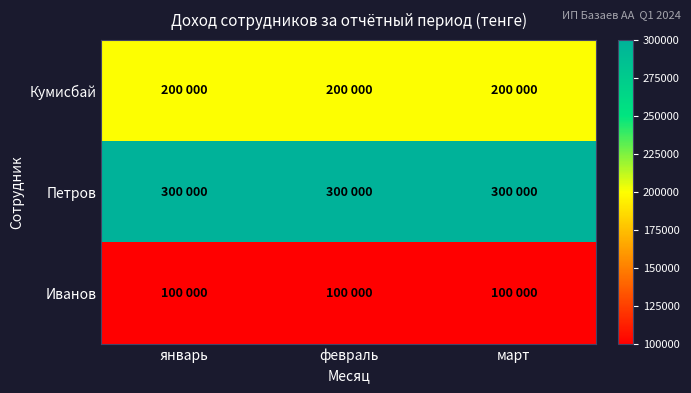

At which category is the sum across all series the highest?

январь